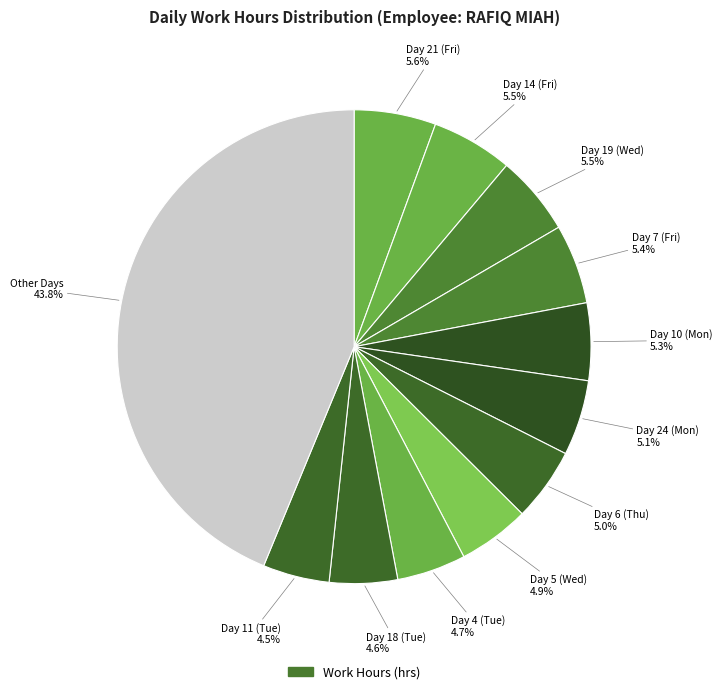

How many segments does this pie chart have?

12